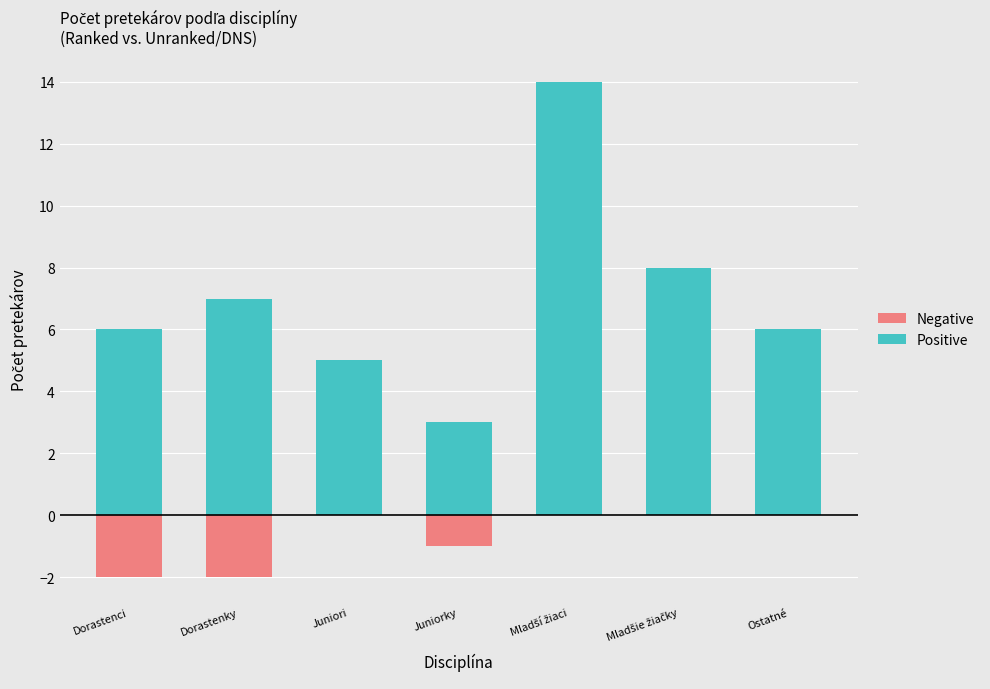

What are all the series names shown in the legend?

Positive, Negative